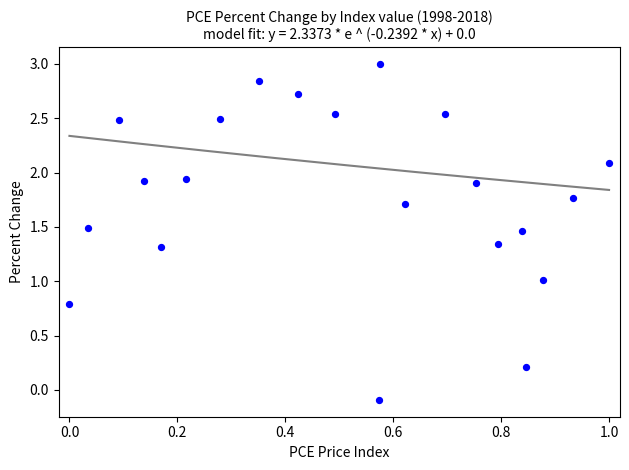

What is the range of X values (max minus min)?

1.0